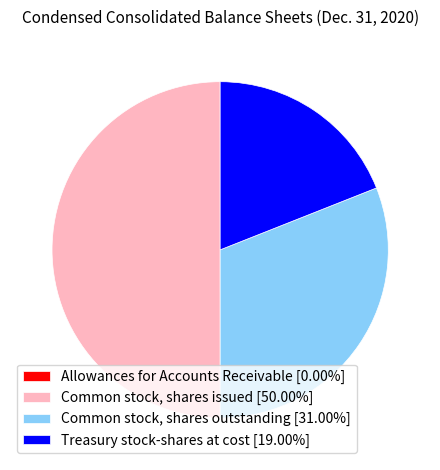

Which has a higher value, Common stock, shares issued or Treasury stock-shares at cost?

Common stock, shares issued